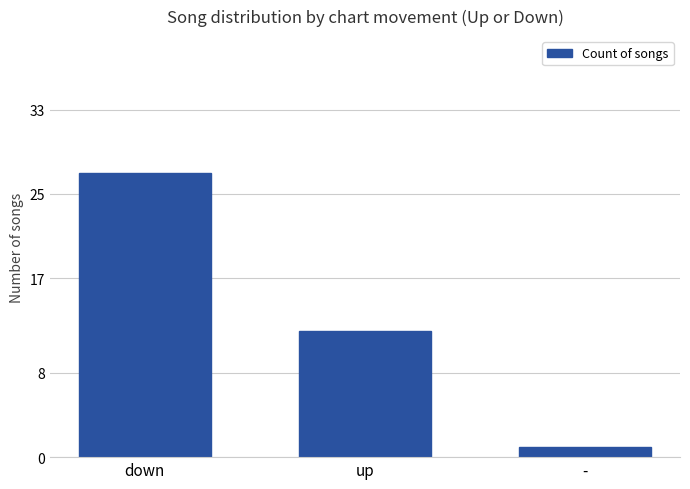

How many distinct data groups are displayed?

1